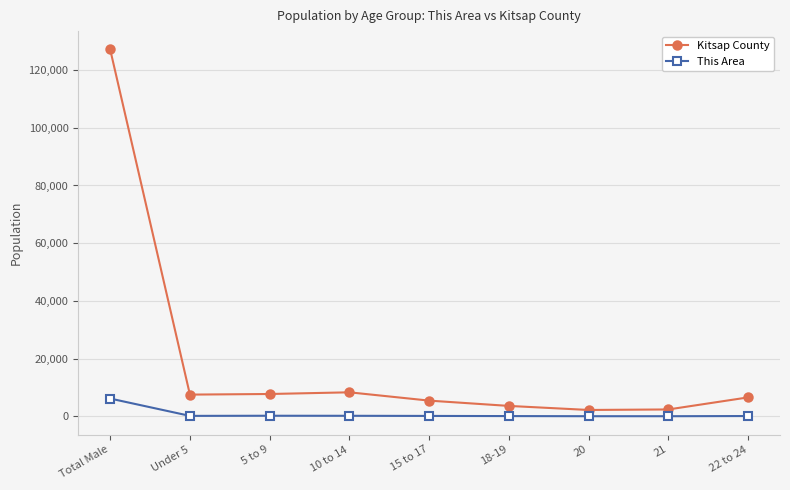

Which series has the largest total across all categories?

Kitsap County